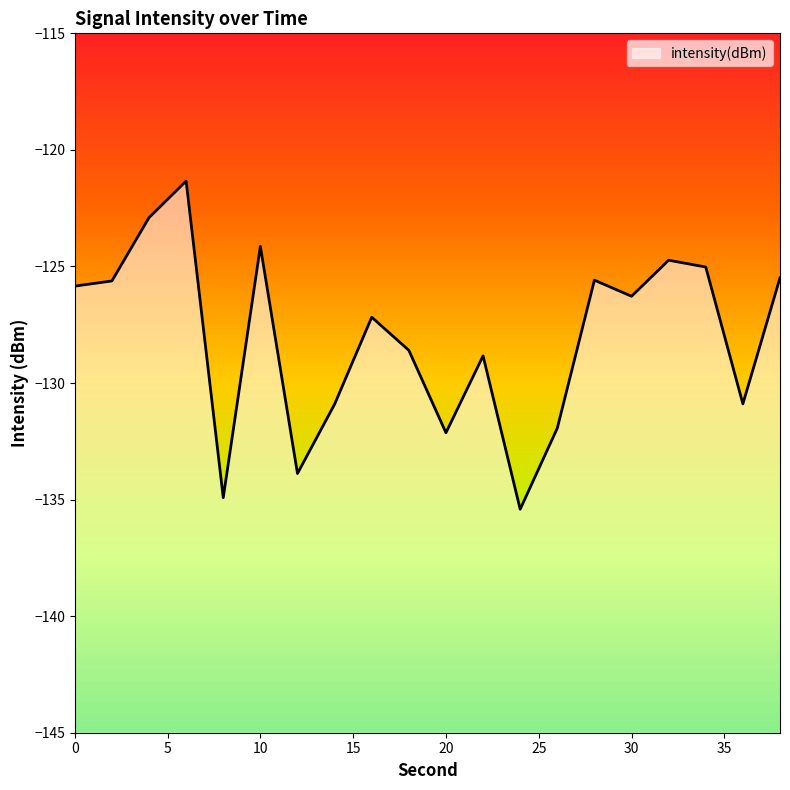

Is it true that the value at 16 is -127.2?

True